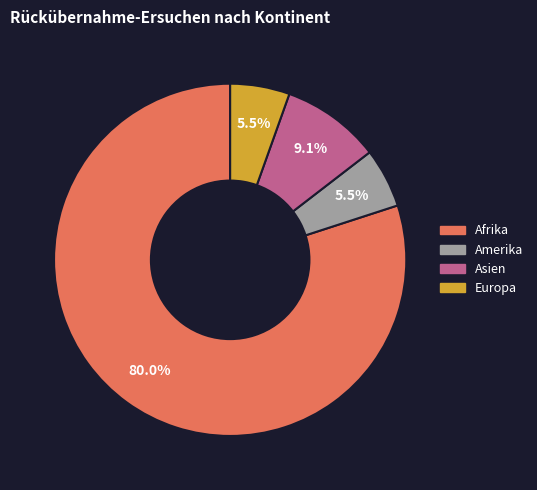

How many slices are in this pie chart?

4